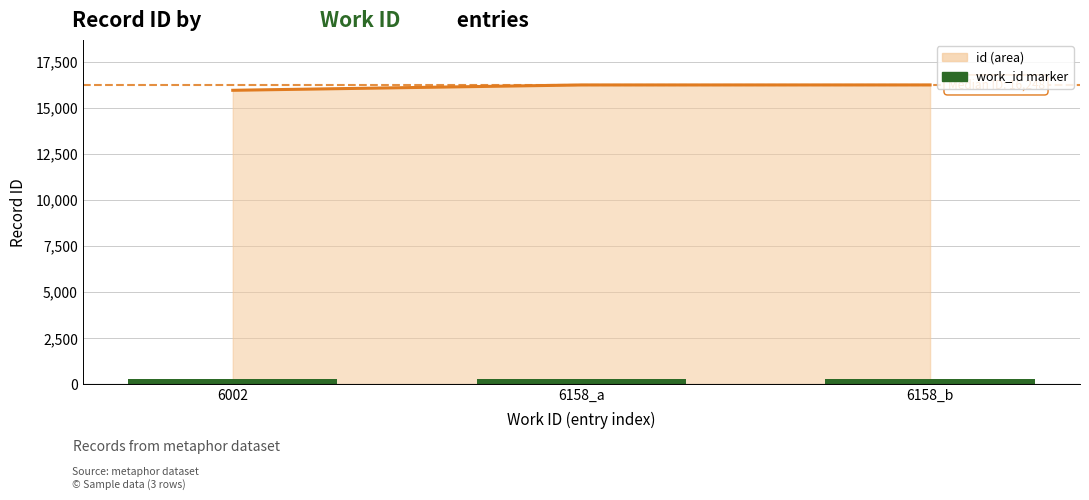

What value does the data have at 6158_a?

16248